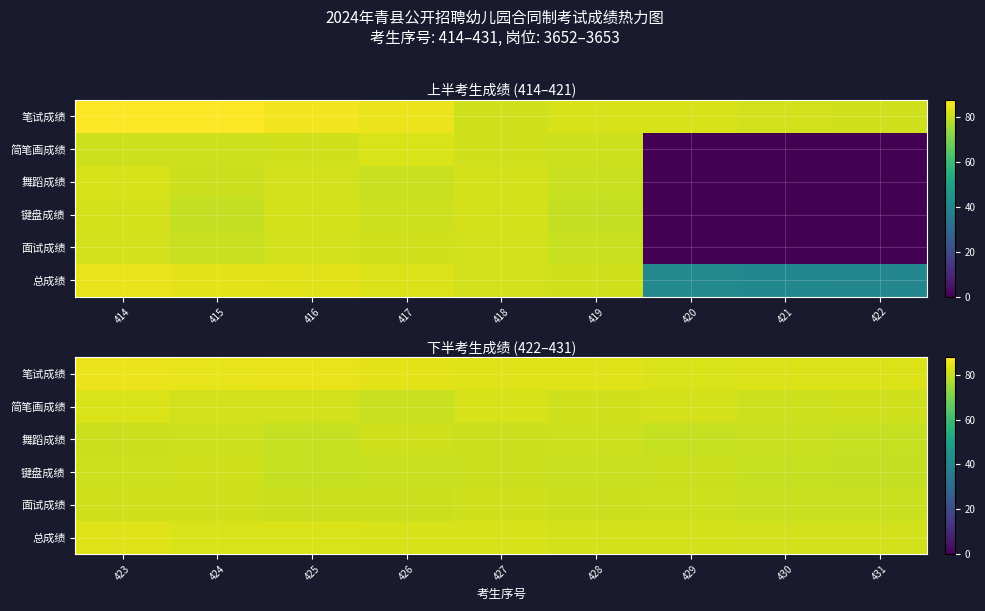

List the labels in order of 总成绩 value, largest first.

423, 424, 425, 426, 427, 428, 429, 430, 431